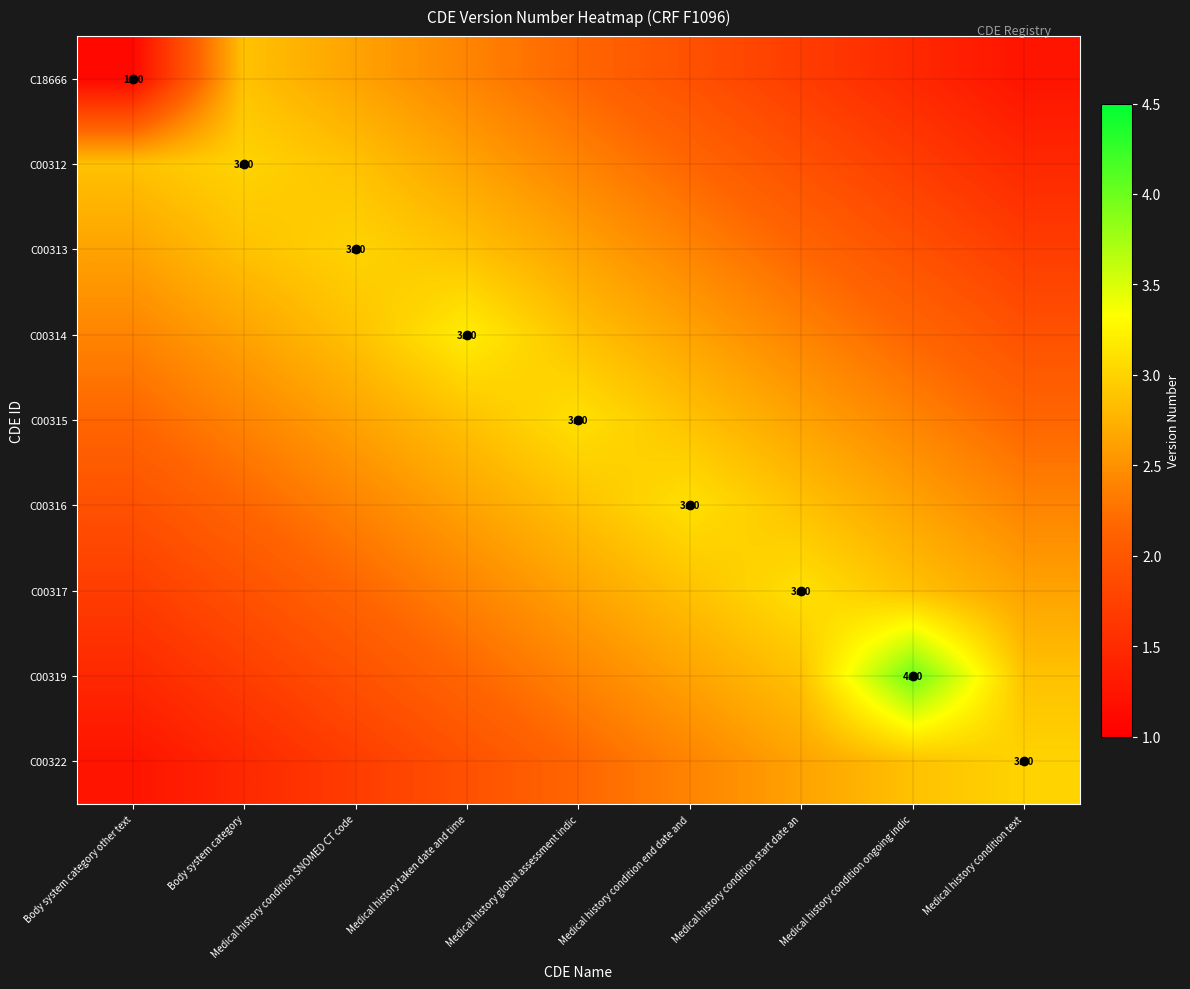

What is the approximate value of C00319 at Body system category?

1.7